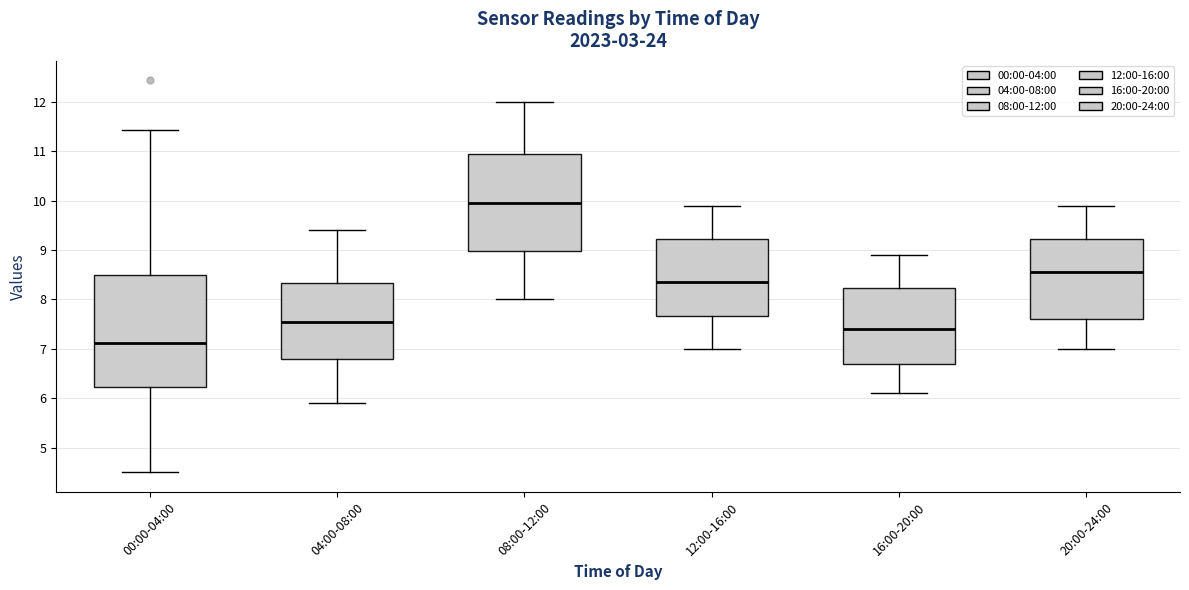

Reading left to right, read every box against the y-axis: the position of its median line, the range the box covers, and the ends of its whiskers. The values are not printed on the chart, so give them approximately, as read against the axis.

00:00-04:00: median 7.1, box 6.2 to 8.5, whiskers 4.5 to 11.4
04:00-08:00: median 7.6, box 6.8 to 8.3, whiskers 5.9 to 9.4
08:00-12:00: median 10.0, box 9.0 to 11.0, whiskers 8.0 to 12.0
12:00-16:00: median 8.4, box 7.7 to 9.2, whiskers 7.0 to 9.9
16:00-20:00: median 7.4, box 6.7 to 8.2, whiskers 6.1 to 8.9
20:00-24:00: median 8.6, box 7.6 to 9.2, whiskers 7.0 to 9.9